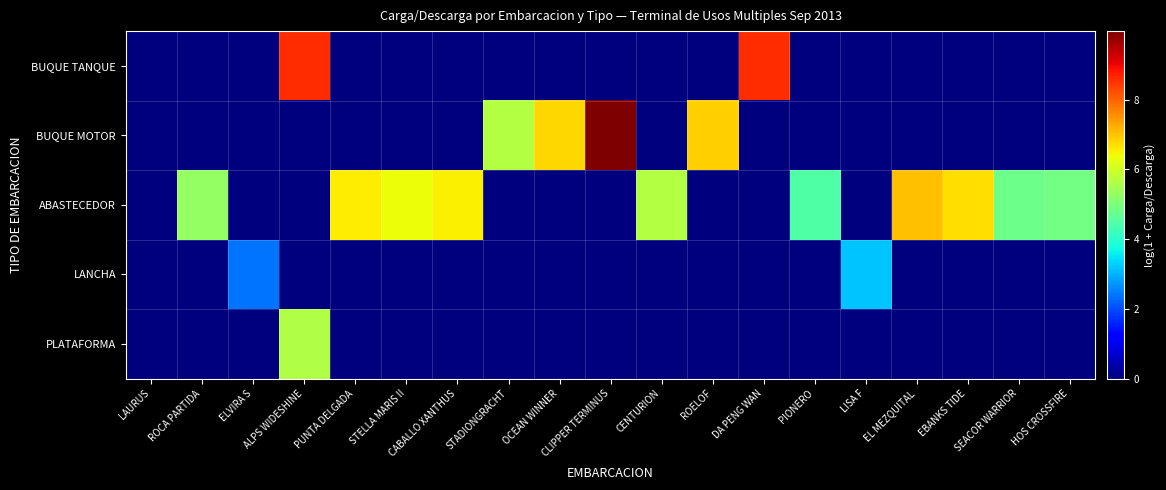

What is the maximum value shown in the chart?

10.0